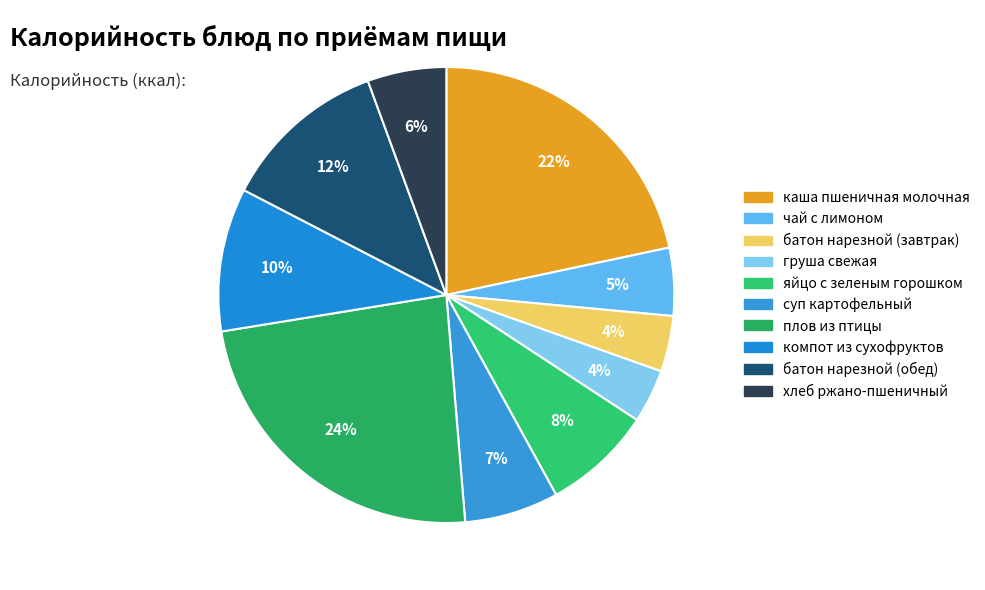

What is the smallest slice in the pie chart?

груша свежая